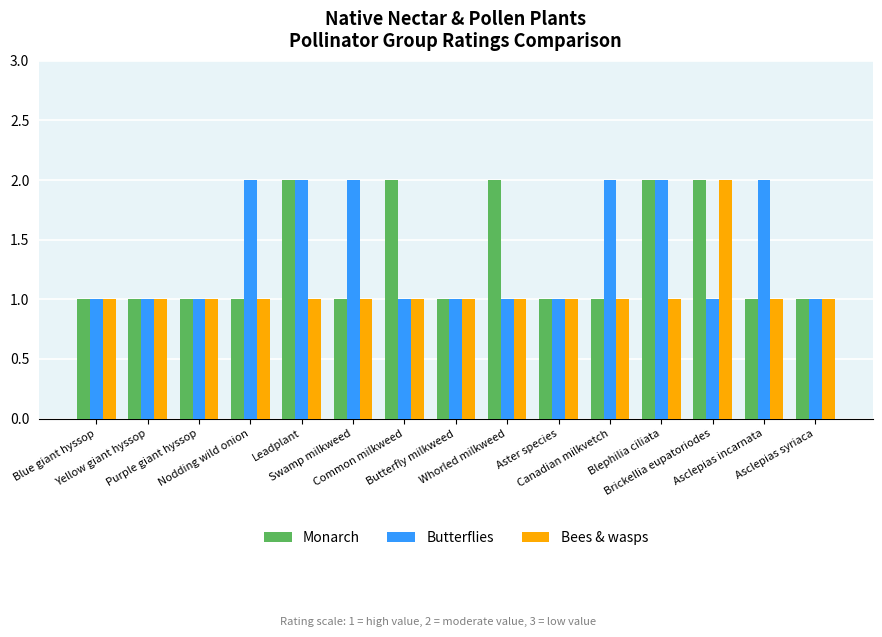

Is the value of Butterflies at Nodding wild onion greater than the value of Bees & wasps at Blue giant hyssop?

Yes